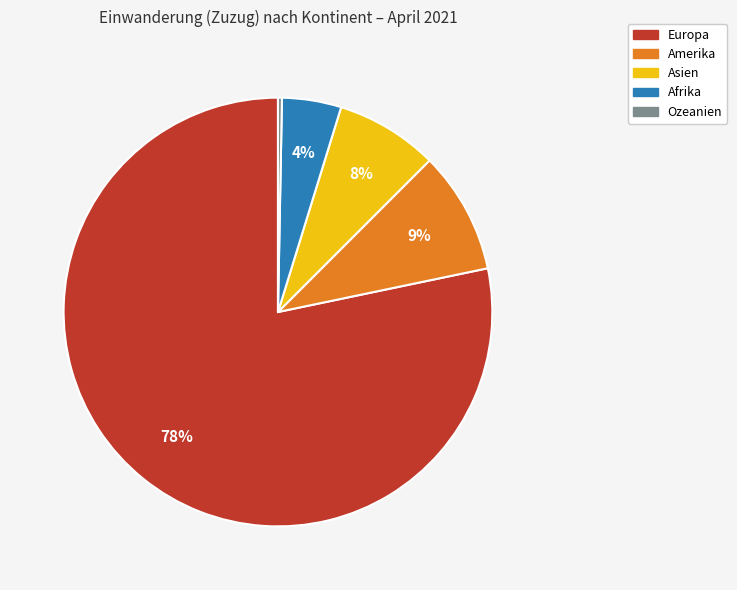

How many segments does this pie chart have?

5